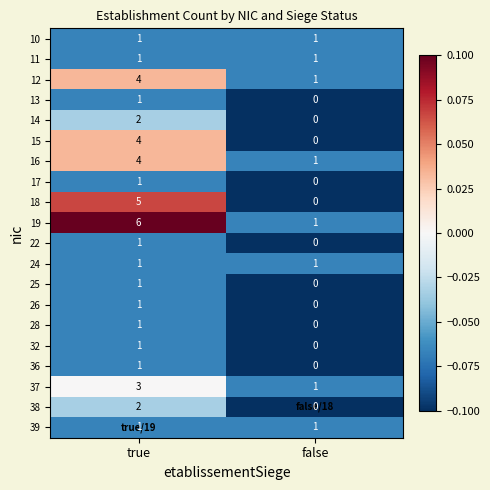

What is the greatest value displayed?

6